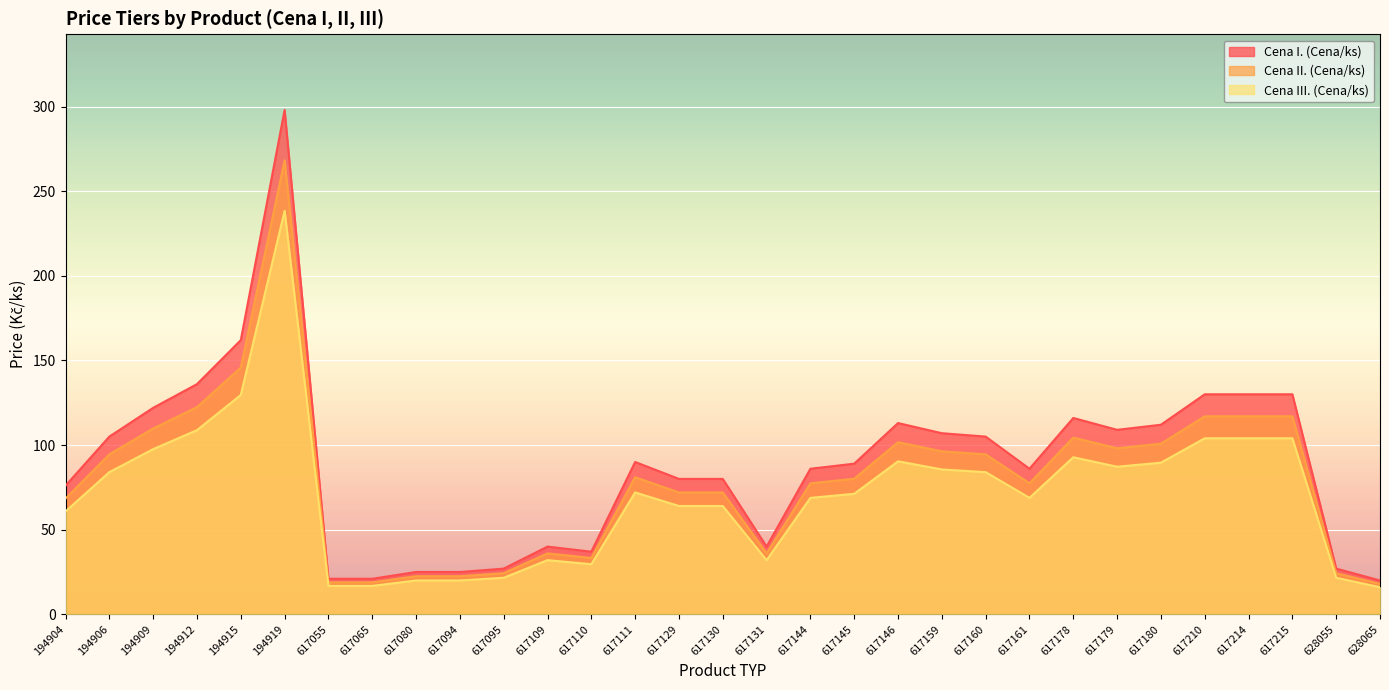

What are all the series names shown in the legend?

Cena I. (Cena/ks), Cena II. (Cena/ks), Cena III. (Cena/ks)